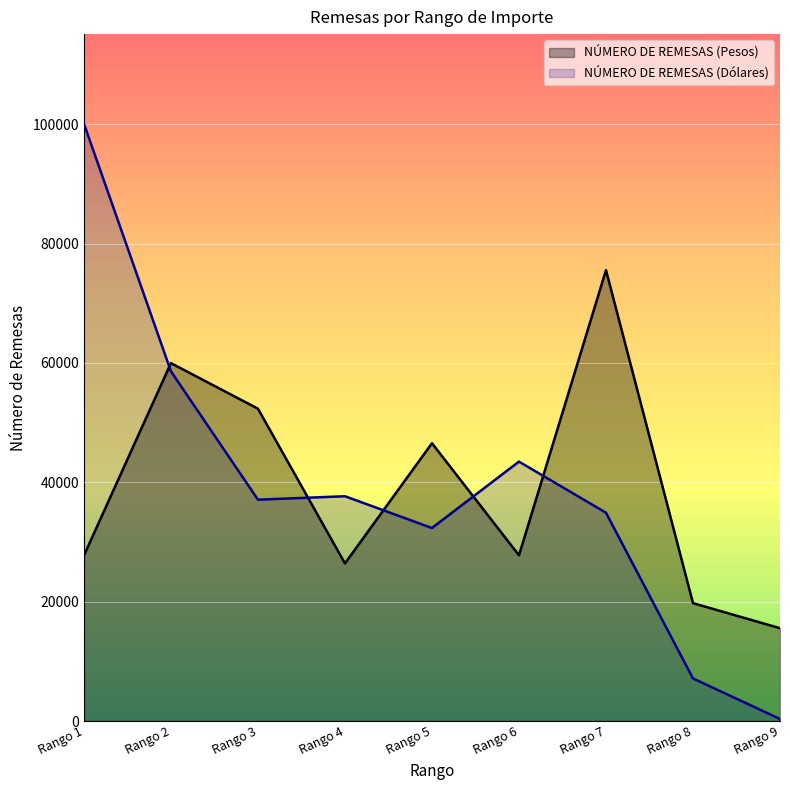

Is the value of NÚMERO DE REMESAS (Pesos) at Rango 3 greater than the value of NÚMERO DE REMESAS (Dólares) at Rango 4?

Yes